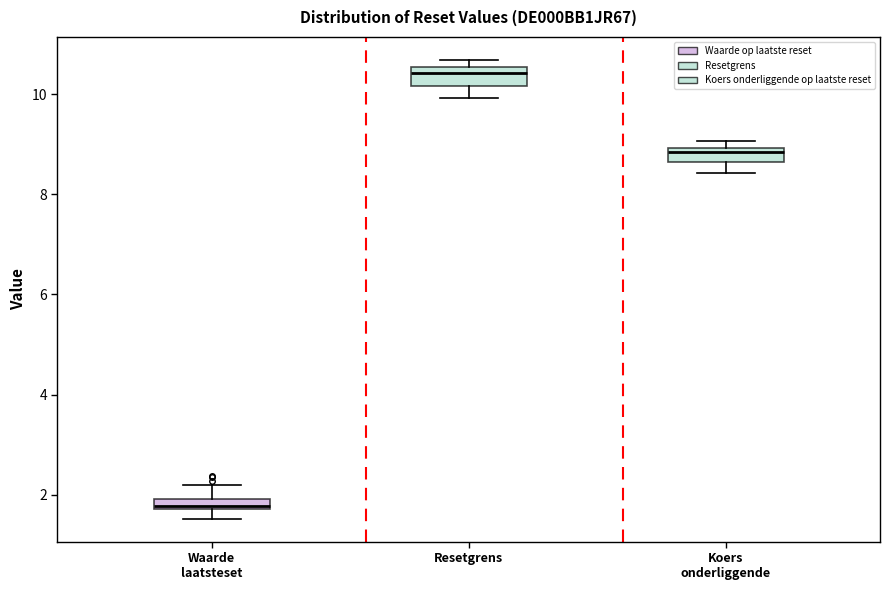

Which box has the lowest median line?

Waarde laatsteset